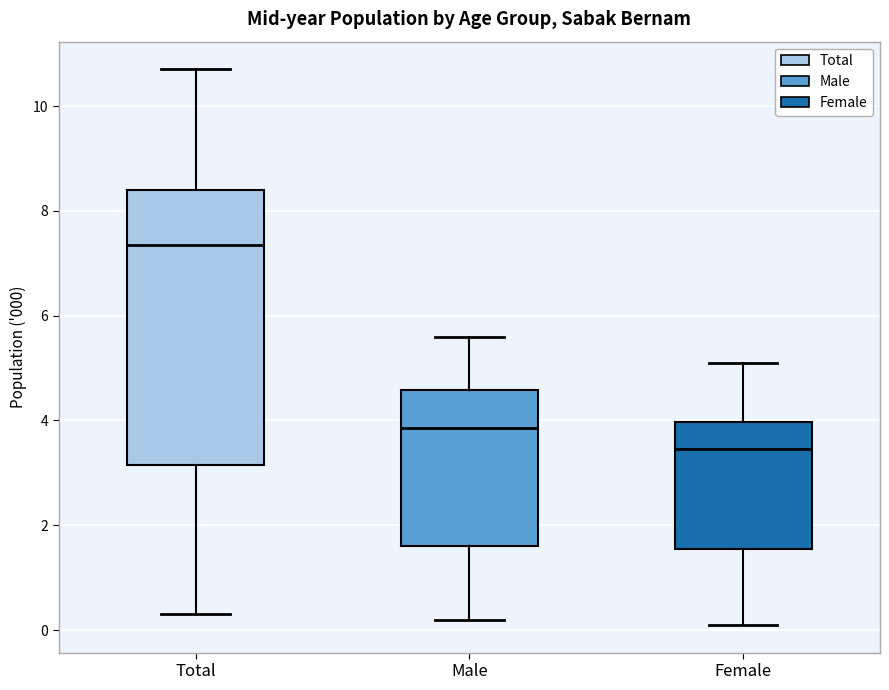

Reading left to right, read every box against the y-axis: the position of its median line, the range the box covers, and the ends of its whiskers. The values are not printed on the chart, so give them approximately, as read against the axis.

Total: median 7.4, box 3.2 to 8.4, whiskers 0.4 to 10.8
Male: median 3.8, box 1.6 to 4.6, whiskers 0.2 to 5.6
Female: median 3.4, box 1.6 to 4.0, whiskers 0.2 to 5.2